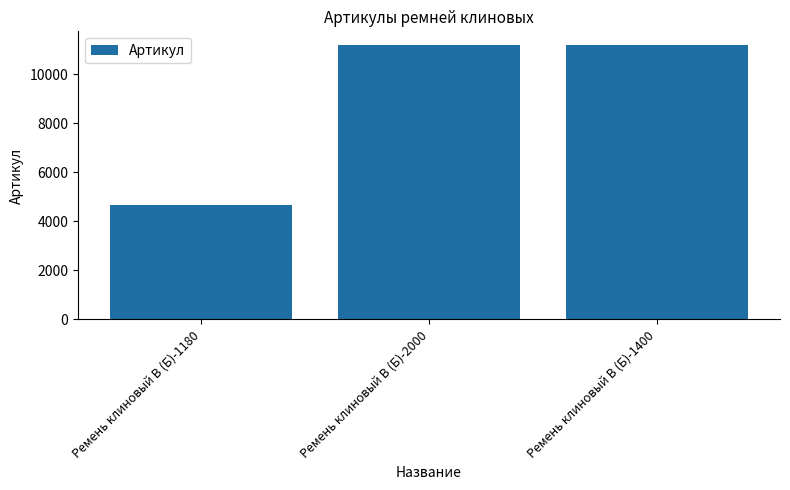

What is the average value?

9009